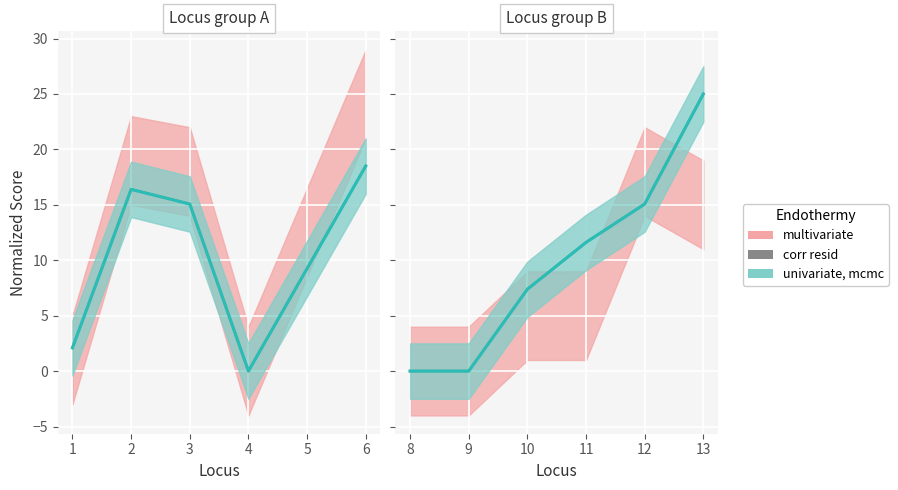

How many values are below 11?

3